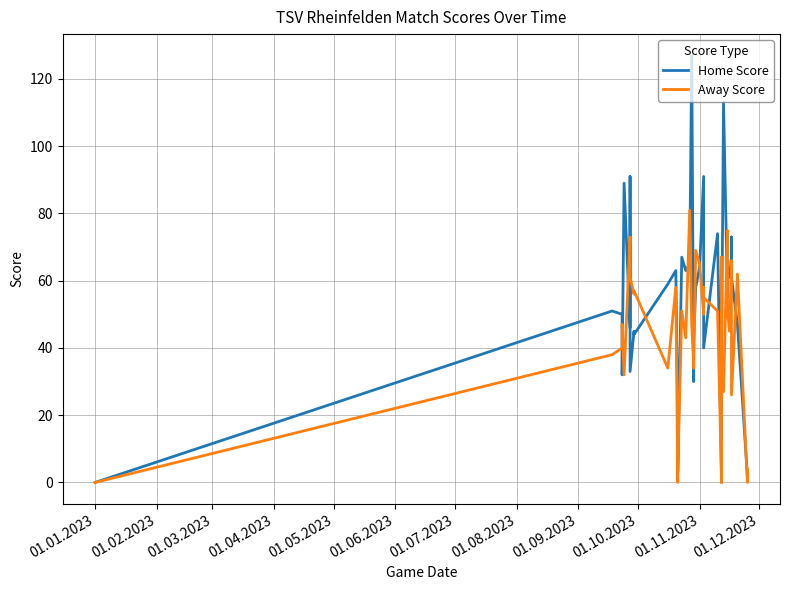

Reading left to right, list all the values displayed in this chart.

Home Score: 0	51	50	32	89	46	91	33	45	44	59	63	20	3	67	63	65	127	30	42	58	64	91	59	40	74	0	0	2	36	113	55	67	61	63	73	61	47	2	2
Away Score: 0	38	40	47	32	73	61	61	56	57	34	58	0	4	51	43	81	47	35	34	69	65	50	58	55	51	1	0	67	37	27	75	51	45	66	47	26	62	0	4